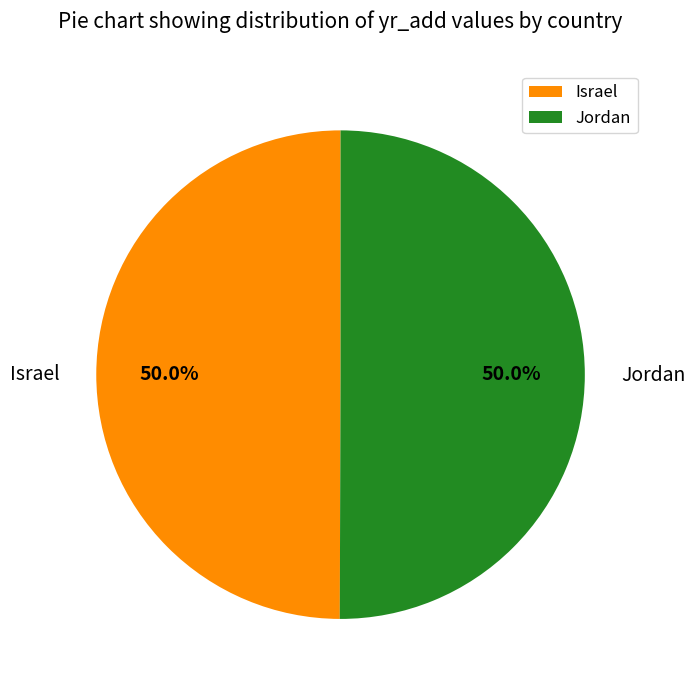

True or false: Jordan accounts for 43% of the total.

False